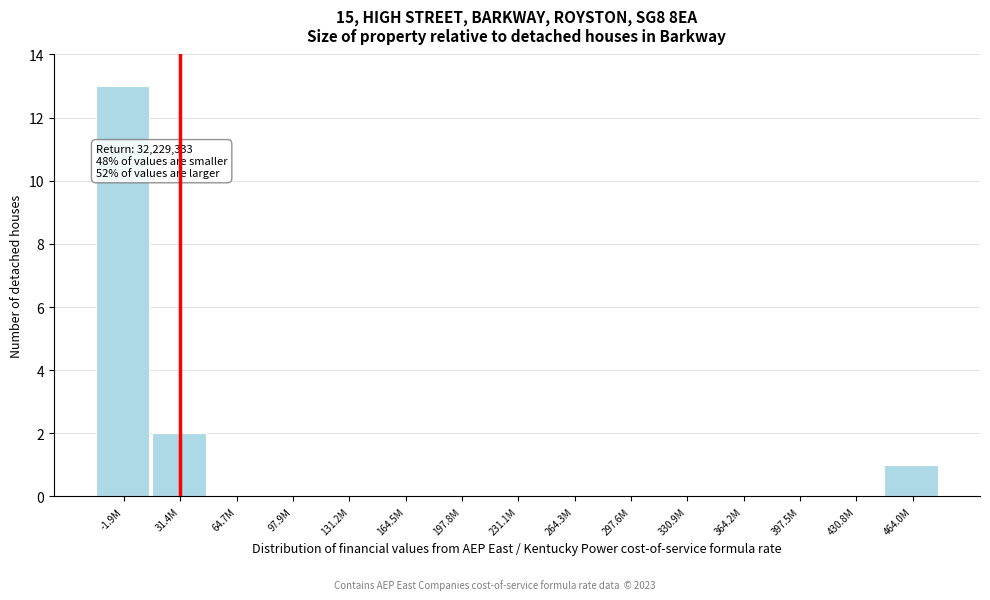

Reading left to right, transcribe all the data shown in this chart.

-1.9M=13	31.4M=2	64.7M=0	97.9M=0	131.2M=0	164.5M=0	197.8M=0	231.1M=0	264.3M=0	297.6M=0	330.9M=0	364.2M=0	397.5M=0	430.8M=0	464.0M=1